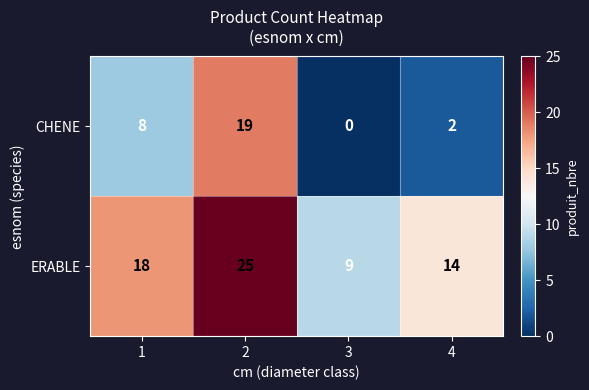

What is the difference between the maximum and second lowest values in the CHENE series?

17